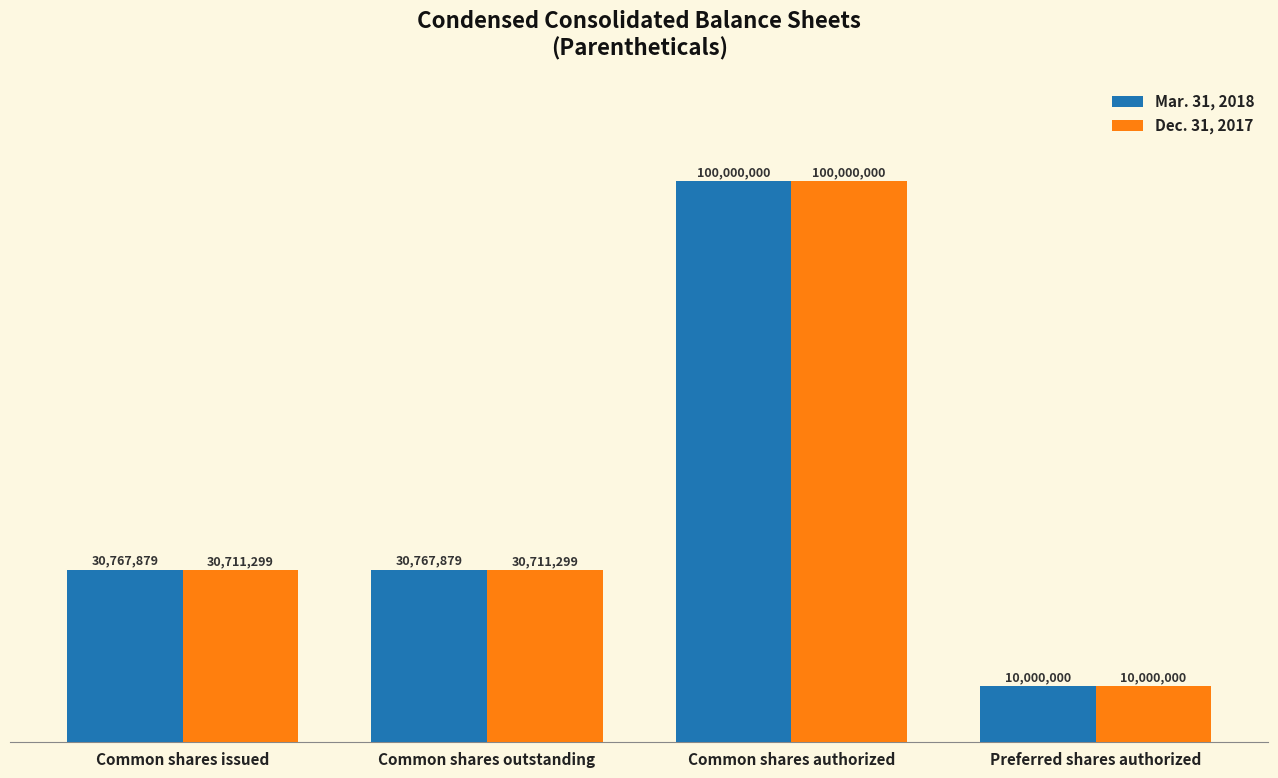

What is the value of the Mar. 31, 2018 bar at the 2nd from the left?

30767879